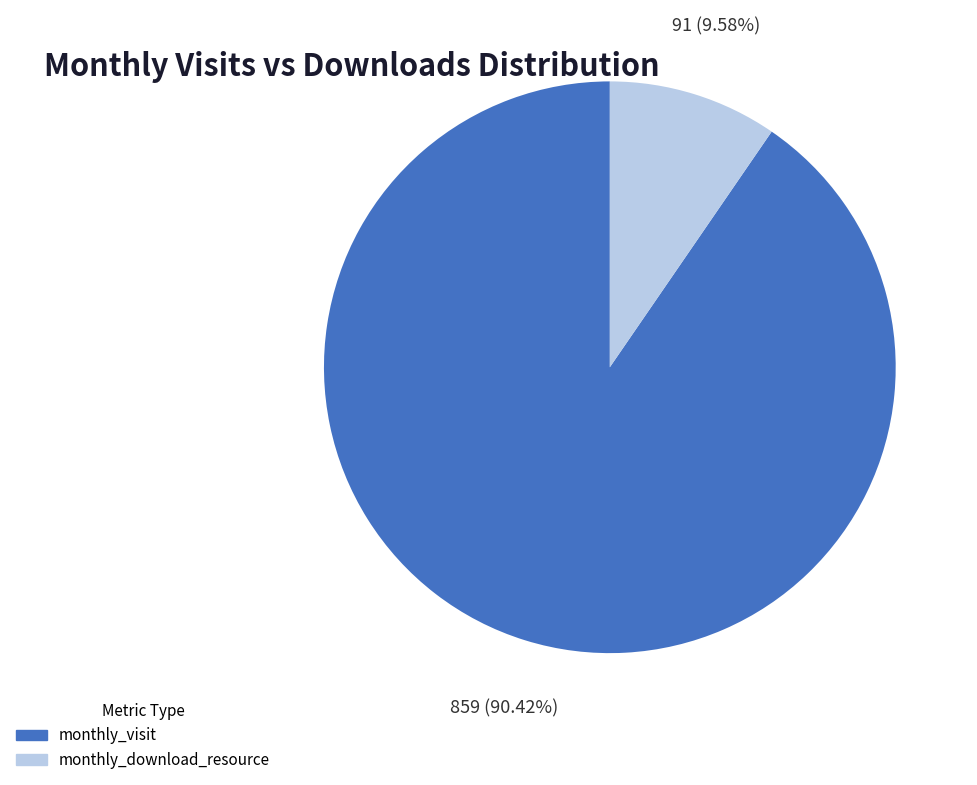

Combined, do monthly_download_resource and monthly_visit account for over 50%?

Yes